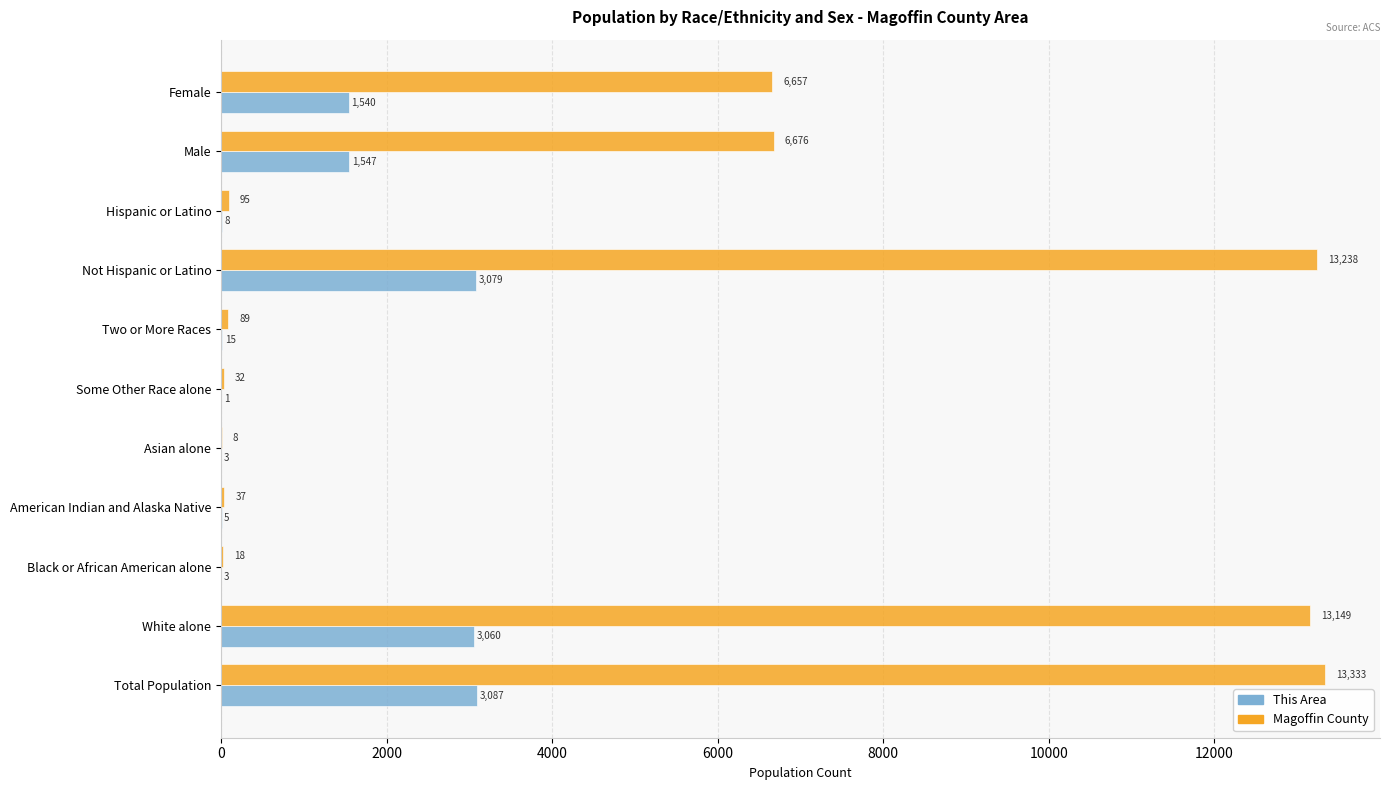

Which series has the widest spread of values?

Magoffin County